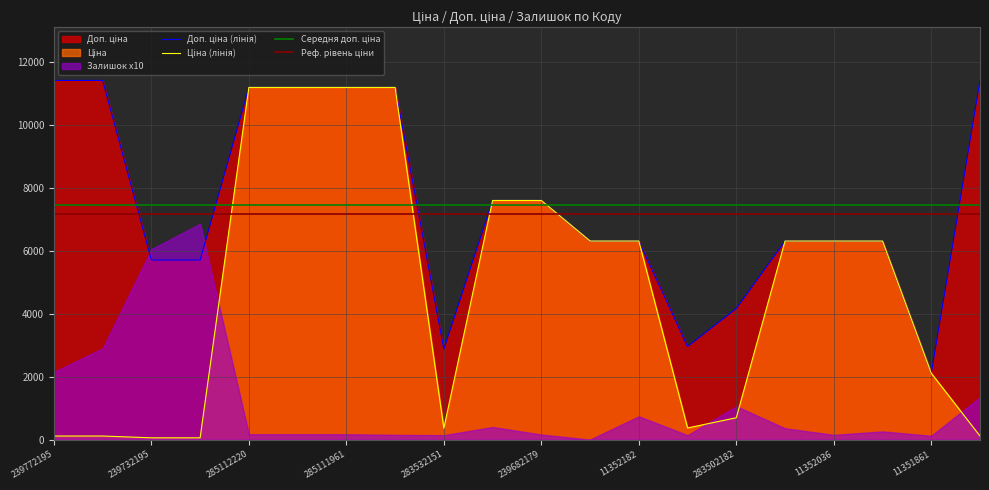

At how many categories does at least one series exceed 5442?

16